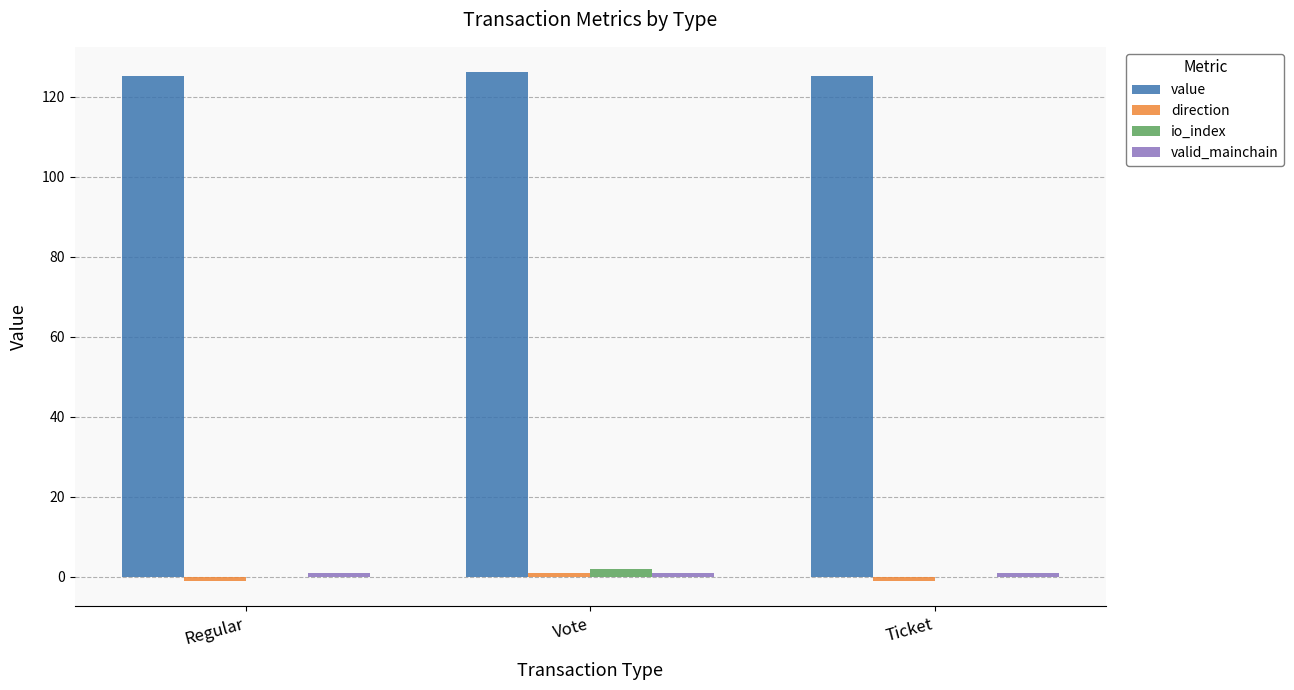

The value of io_index at Ticket is 0.0. True or false?

True